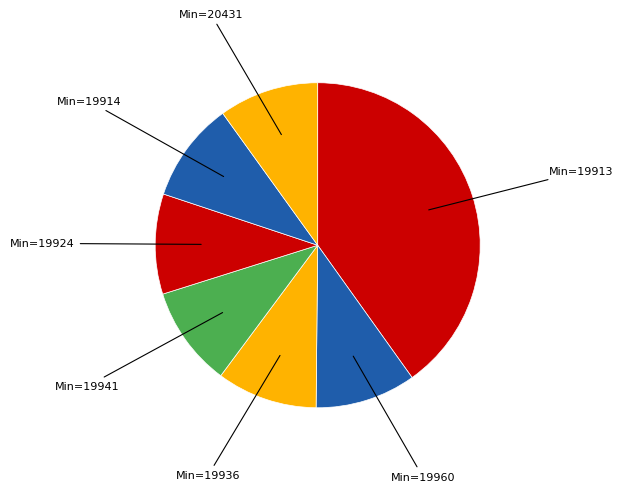

How many segments does this pie chart have?

7